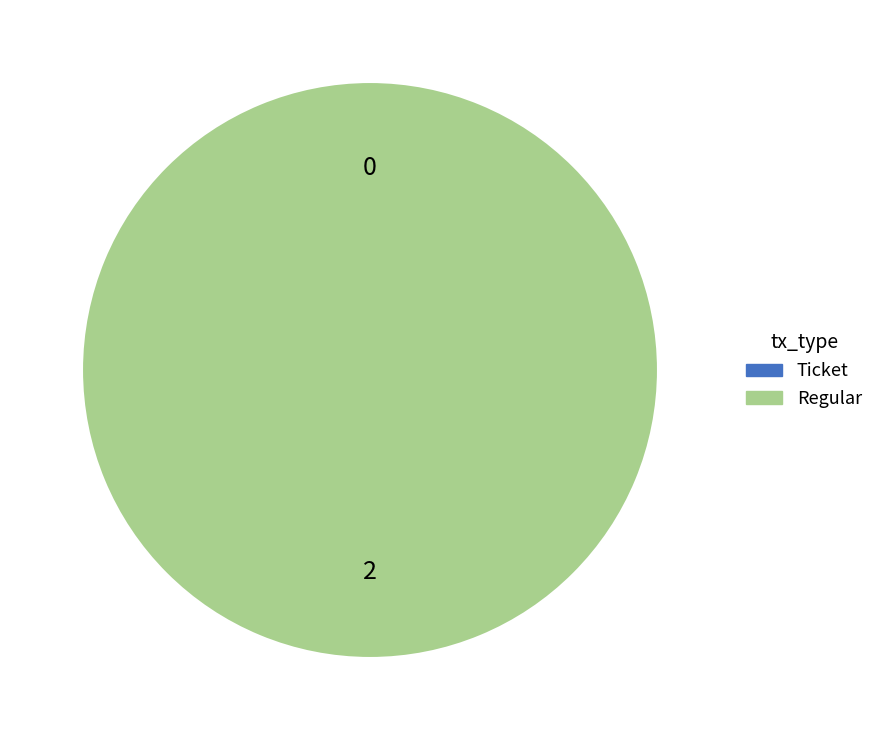

To the nearest percent, what is the average slice percentage?

50%